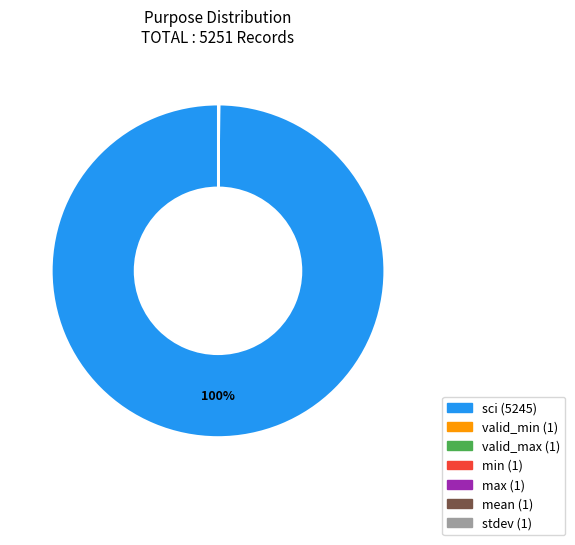

To the nearest percent, what is the difference between the largest and smallest slice percentages?

100%